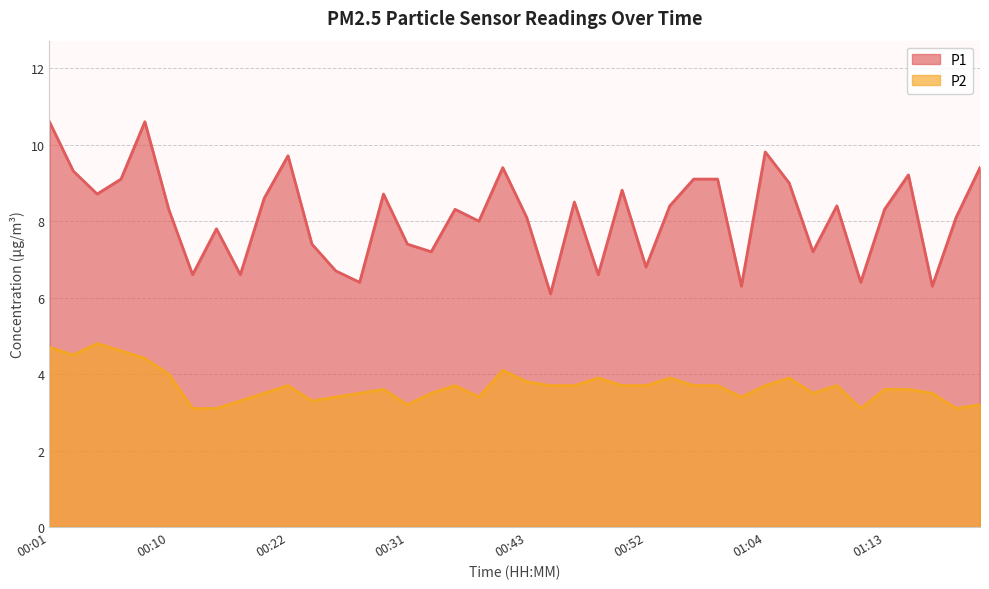

What is the smallest value displayed?

3.1